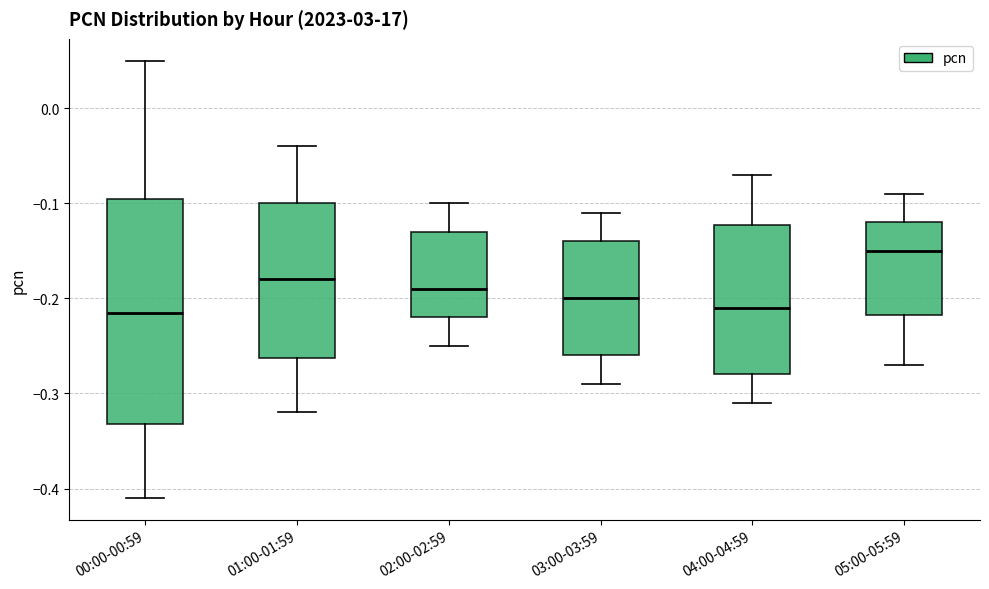

Reading left to right, read every box against the y-axis: the position of its median line, the range the box covers, and the ends of its whiskers. The values are not printed on the chart, so give them approximately, as read against the axis.

00:00-00:59: median -0.21, box -0.33 to -0.09, whiskers -0.41 to 0.05
01:00-01:59: median -0.18, box -0.26 to -0.10, whiskers -0.32 to -0.04
02:00-02:59: median -0.19, box -0.22 to -0.13, whiskers -0.25 to -0.10
03:00-03:59: median -0.20, box -0.26 to -0.14, whiskers -0.29 to -0.11
04:00-04:59: median -0.21, box -0.28 to -0.12, whiskers -0.31 to -0.07
05:00-05:59: median -0.15, box -0.22 to -0.12, whiskers -0.27 to -0.09